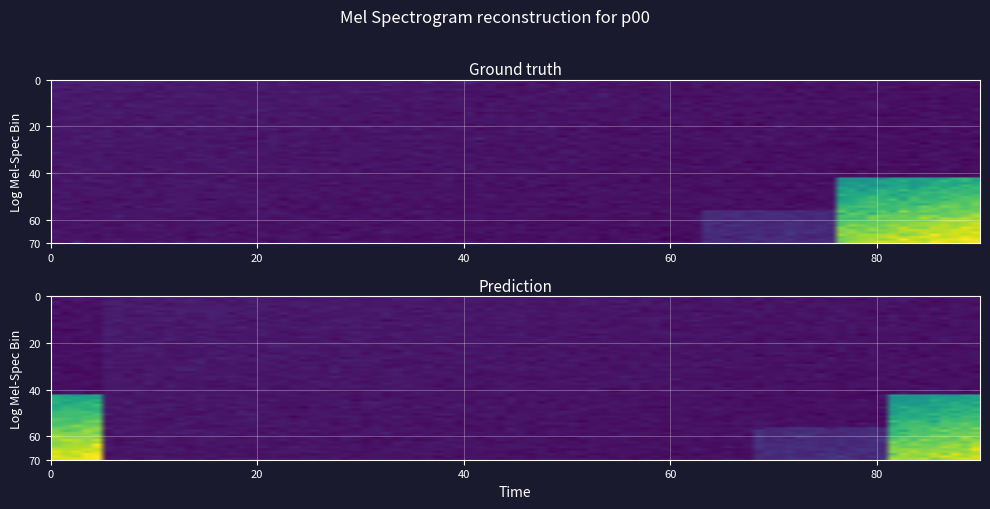

Is it true that 266439087e00abd91e3a2c75797e4c1a6610941 equals 2 at direction?

False